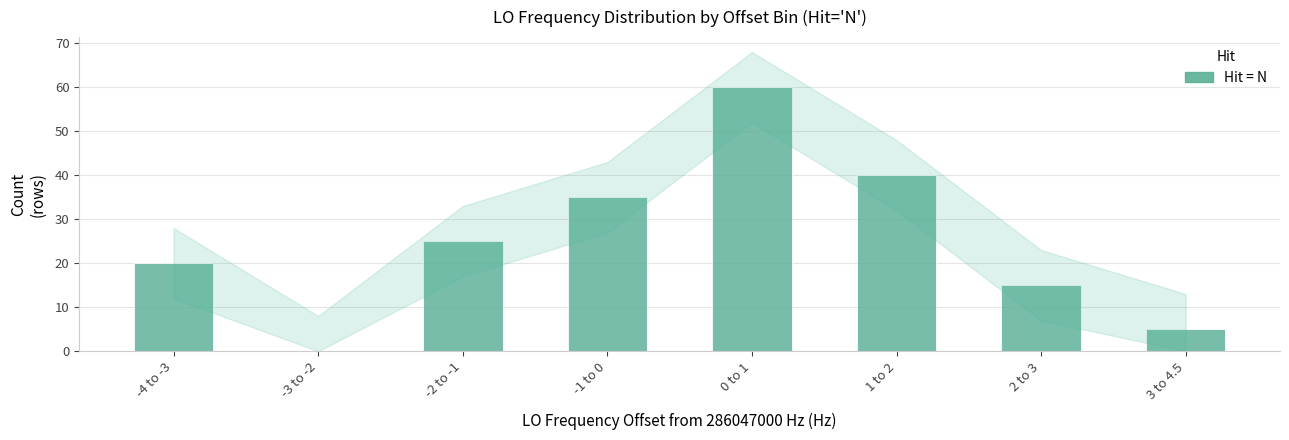

What is the sum of all values?

200